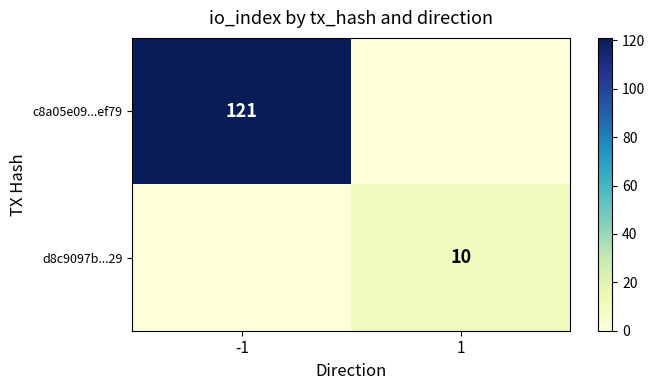

How many distinct data groups are displayed?

2